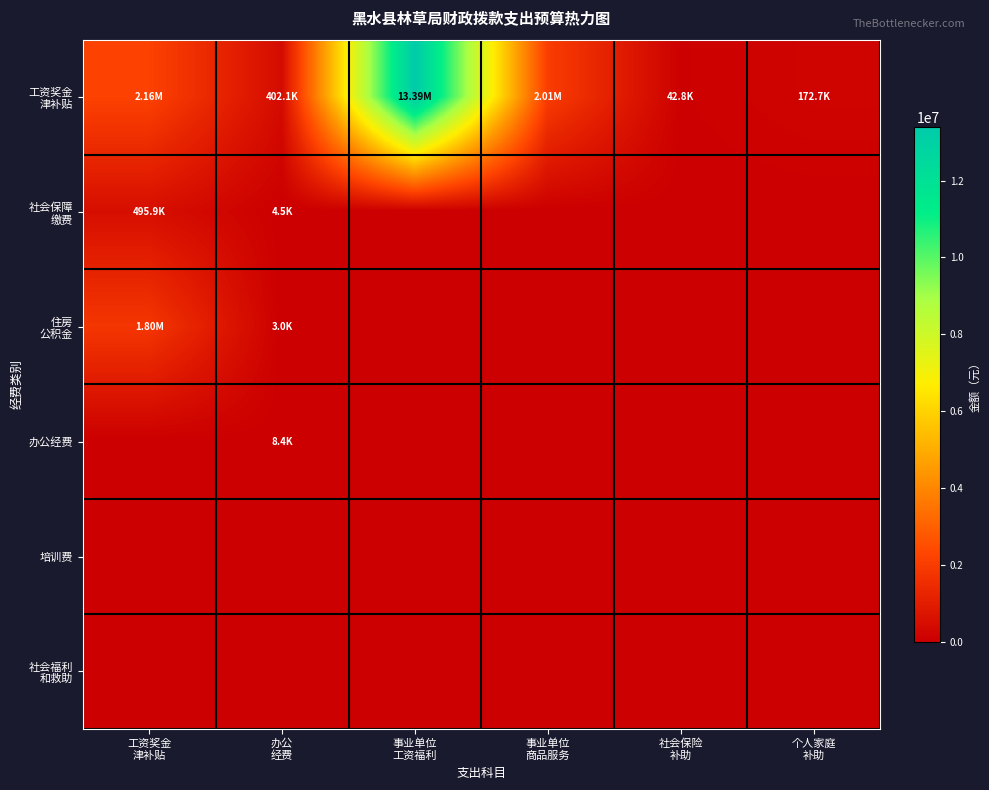

How many categories are shown in the chart?

6